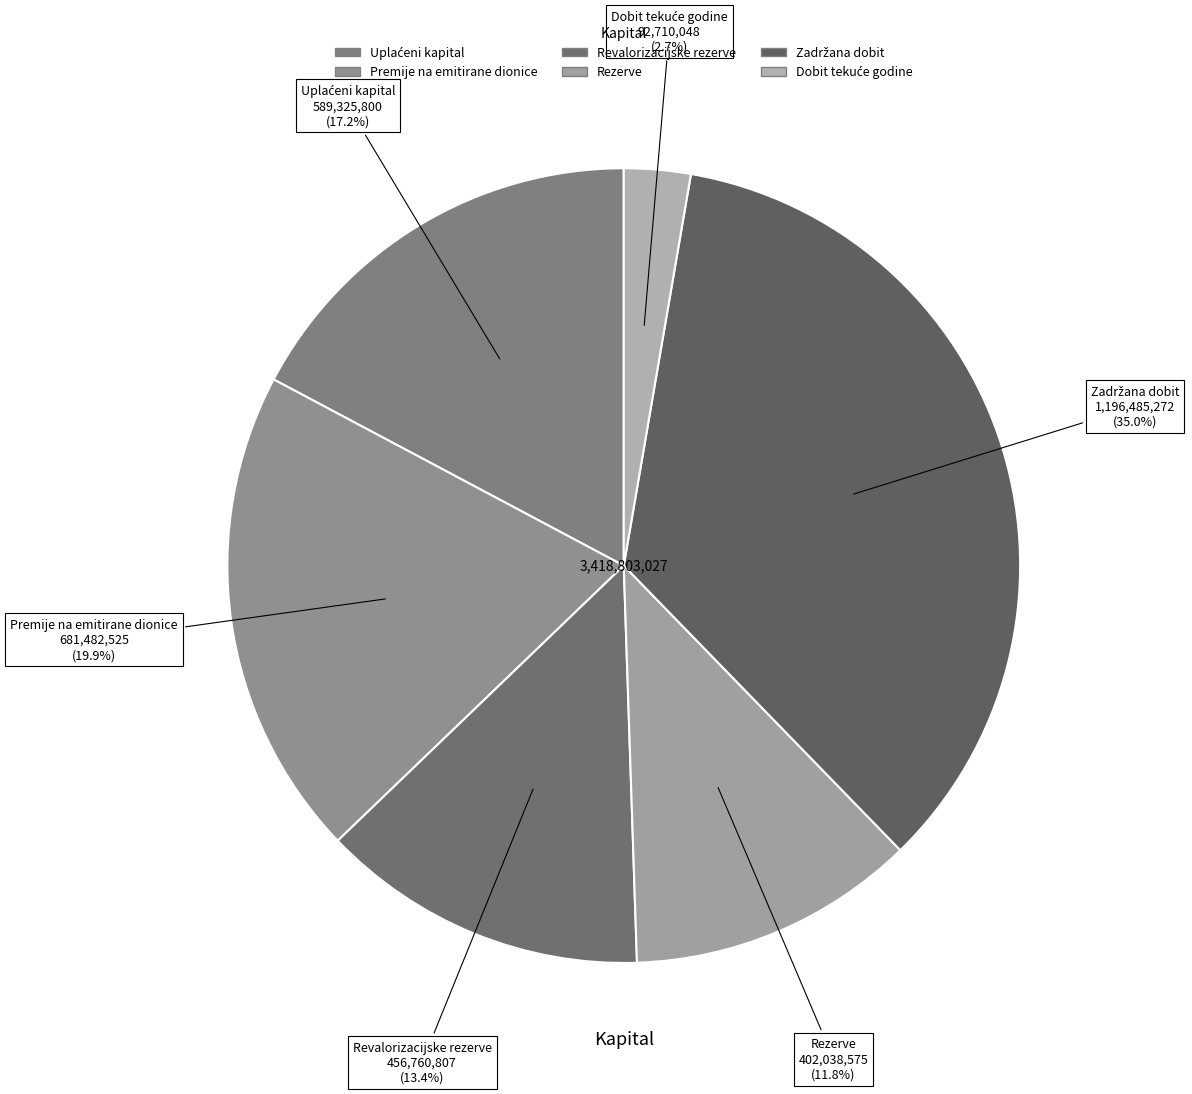

To the nearest percent, what is the difference between the largest and smallest slice percentages?

32%